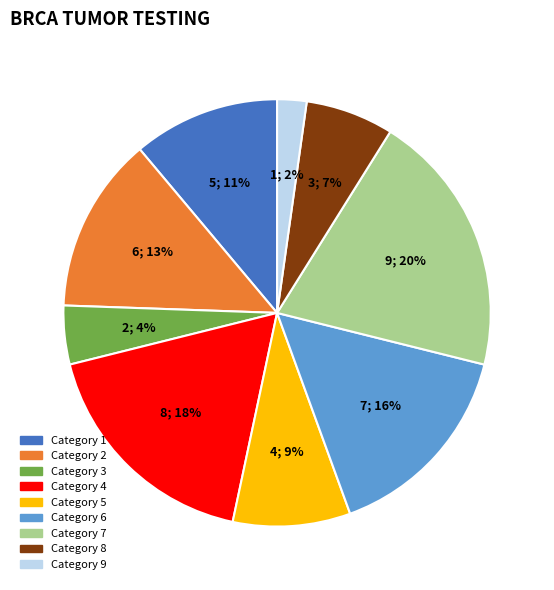

To the nearest percent, what is the difference between the largest and smallest slice percentages?

18%